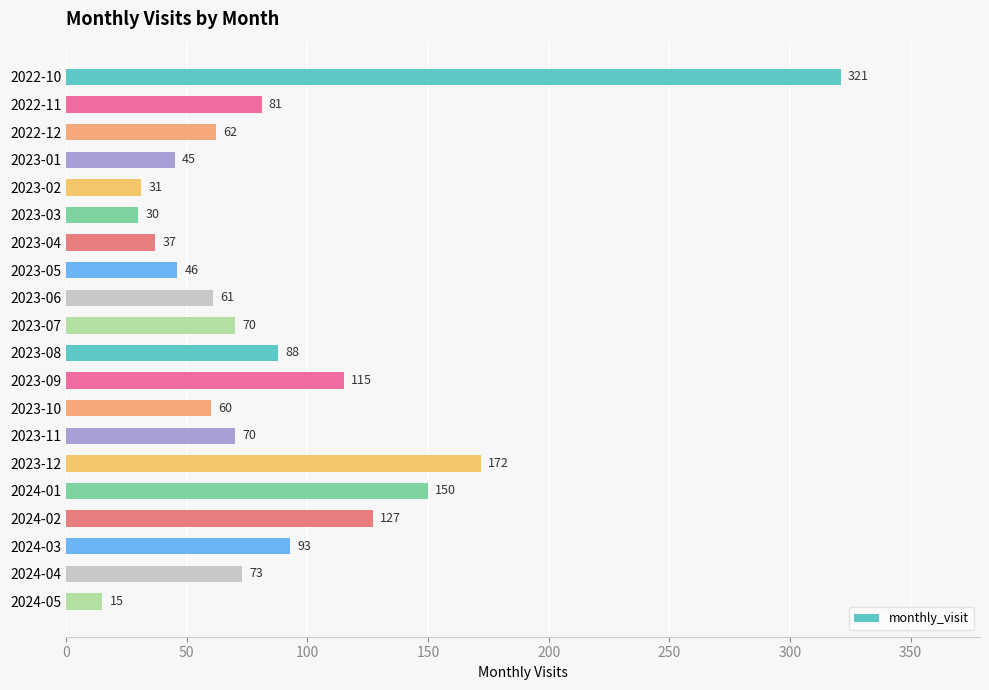

True or false: the data shows 19 at 2022-12.

False